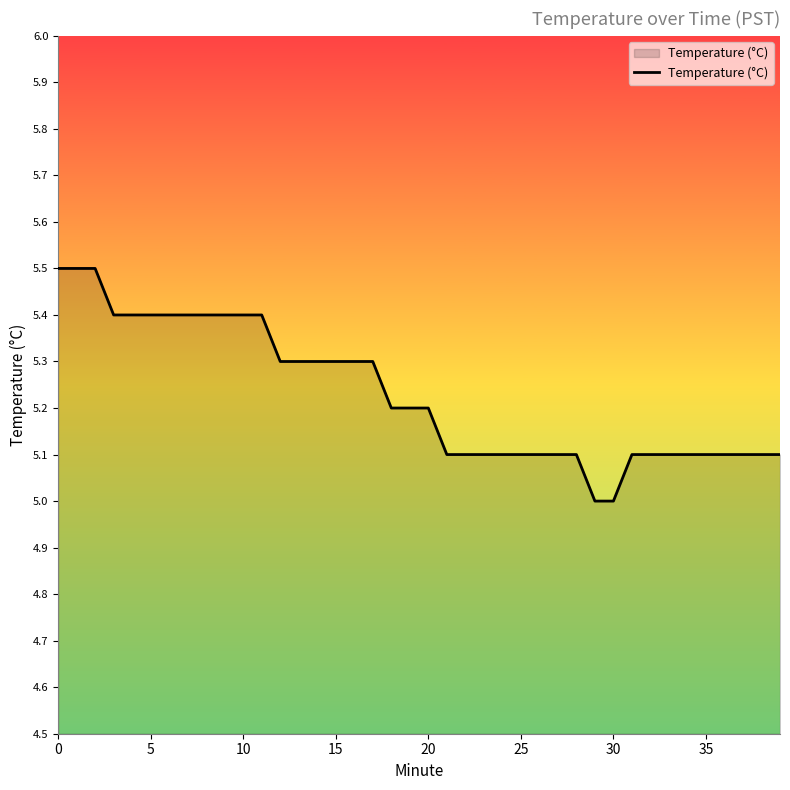

What is the difference between the maximum and minimum values?

0.5